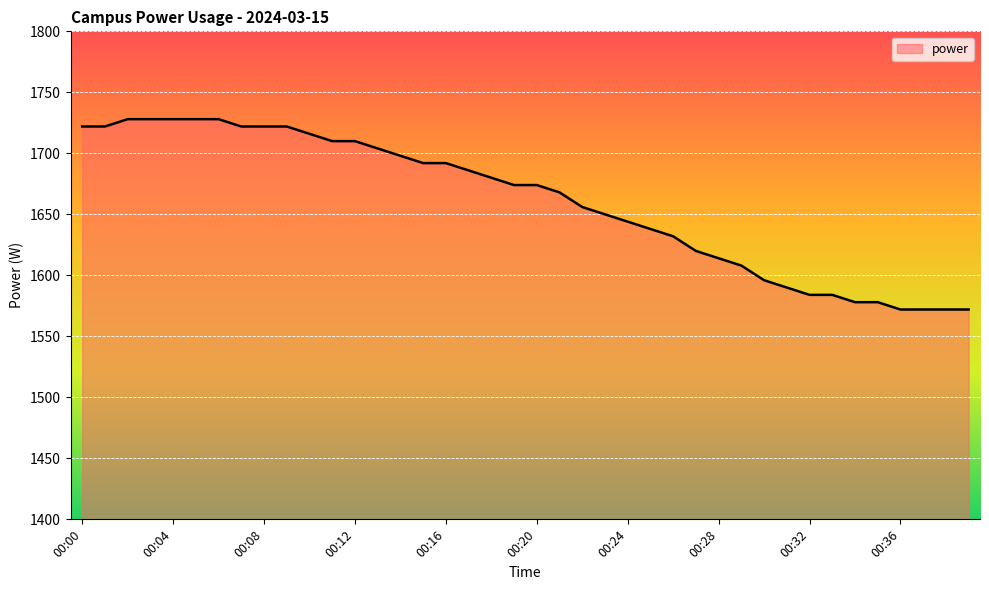

What is the difference between the maximum and minimum values?

156